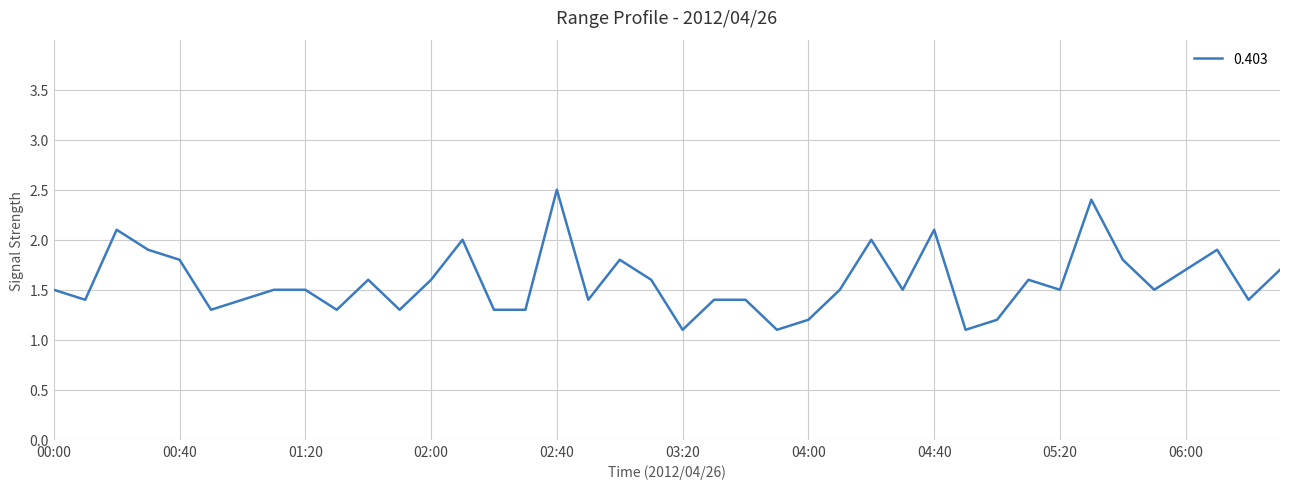

What is the difference between the second highest and second lowest values?

1.3